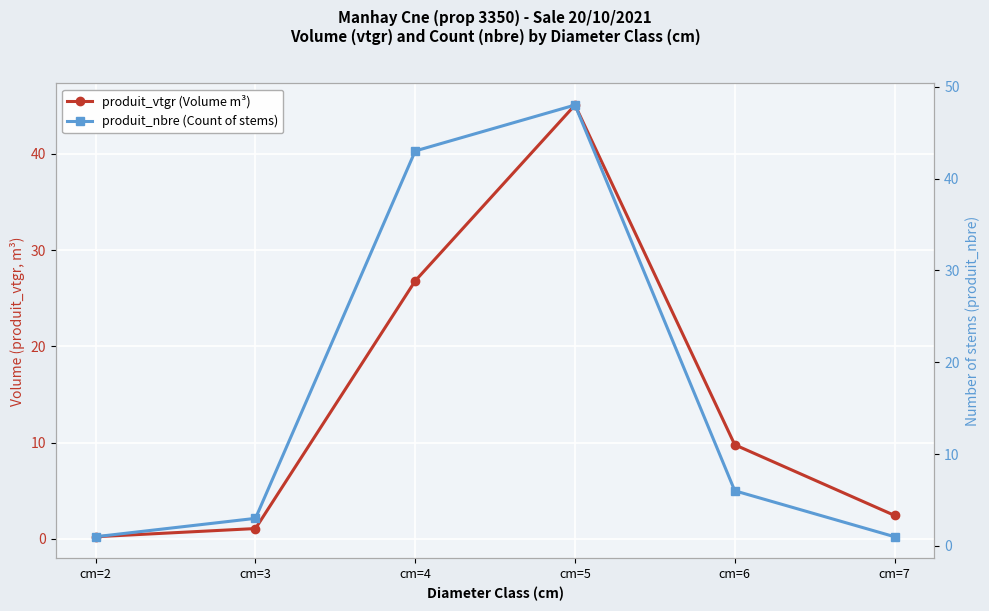

What is the average value of the produit_vtgr (Volume m³) series?

14.2